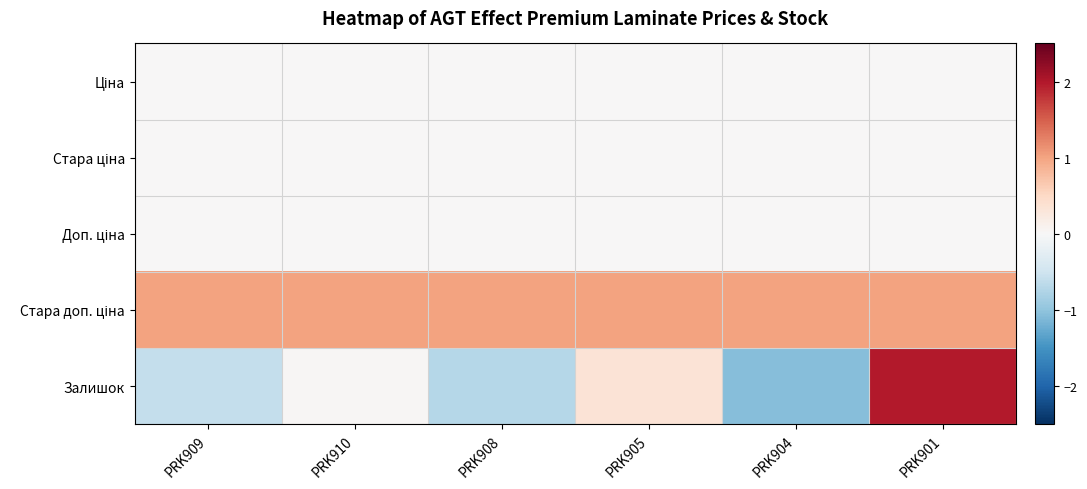

Which series has the widest spread of values?

Залишок